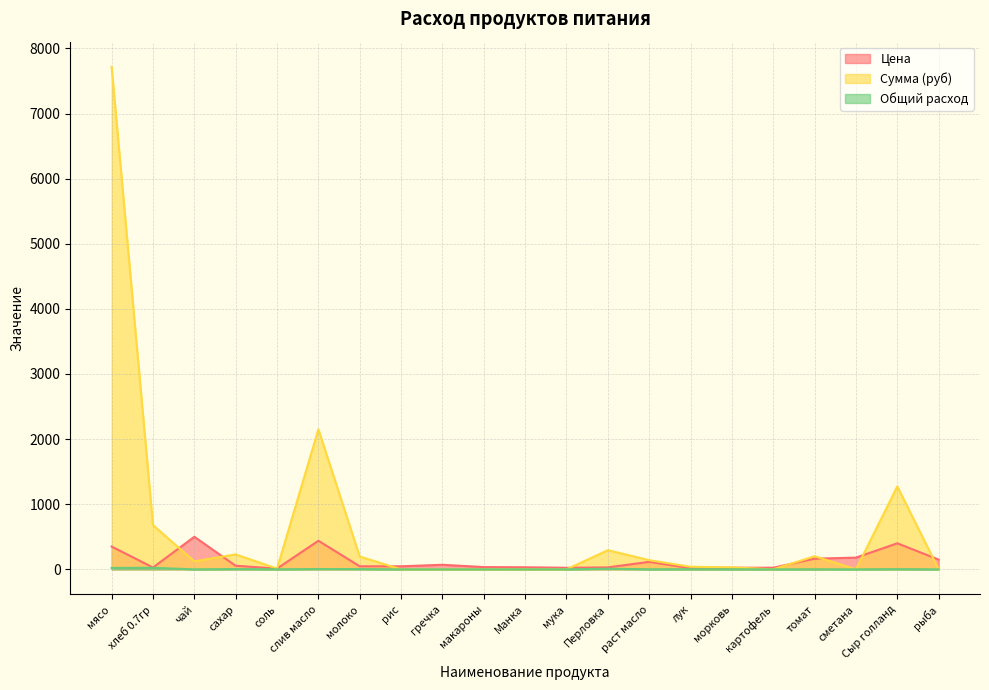

What is the difference between the Общий расход values at сахар and картофель?

4.2